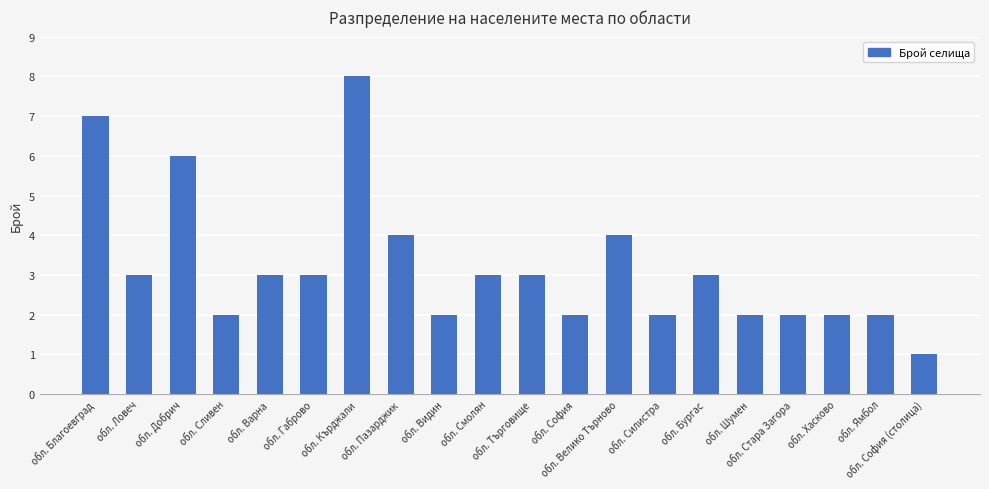

How many data points does each series have?

20